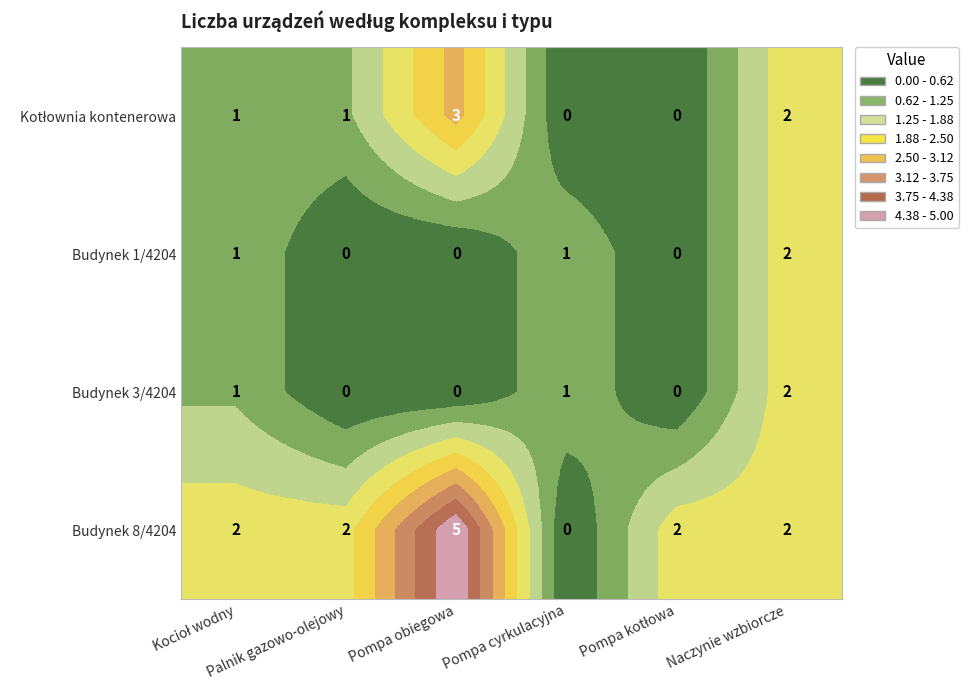

What is the sum of all Budynek 1/4204 values?

4